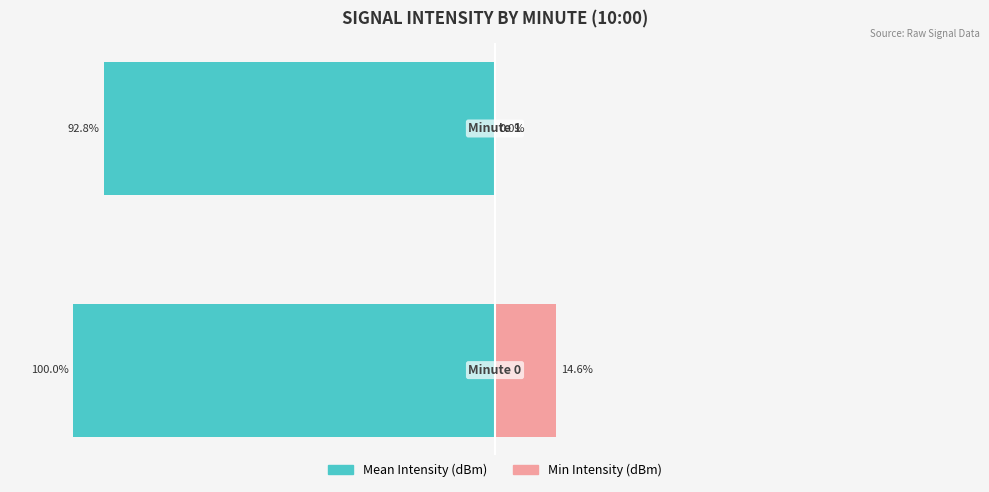

What is the difference between the Min Intensity (dBm) values at 1 and 0?

14.6